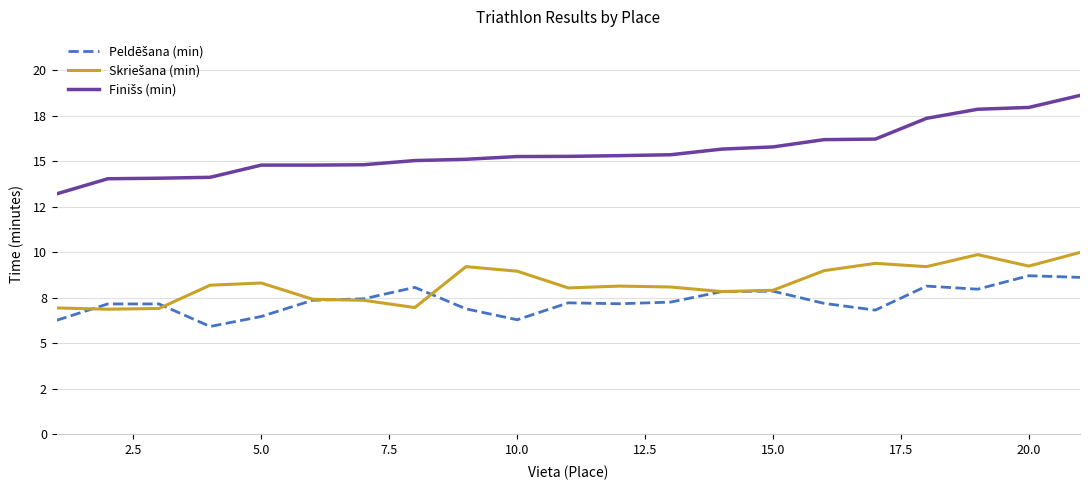

Does the chart have visible grid lines?

Yes